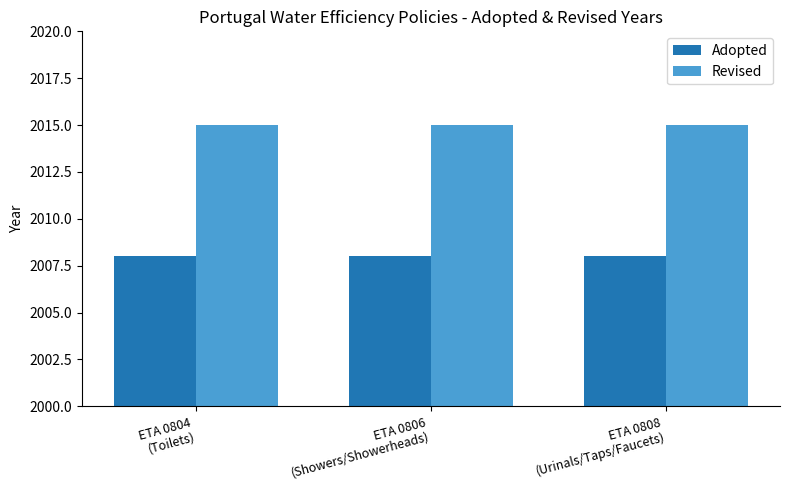

What is the minimum value shown in the chart?

2008